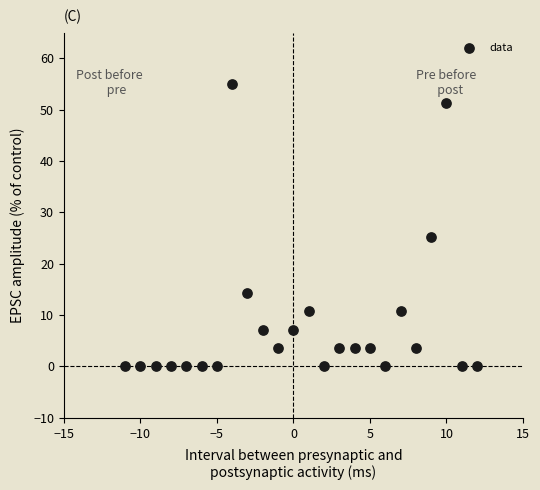

What Y value in the scatter plot is closest to 27?

25.2